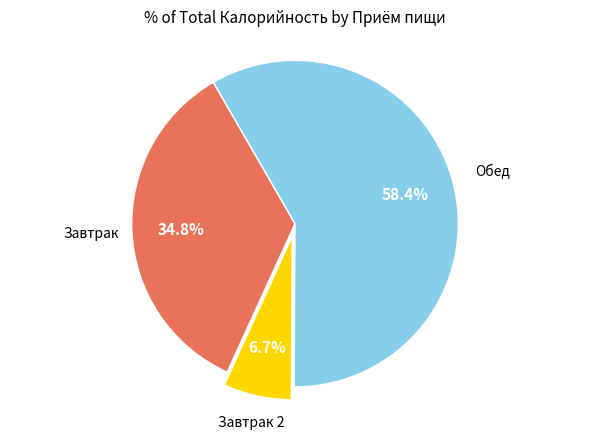

Is there a majority slice in this chart?

Yes